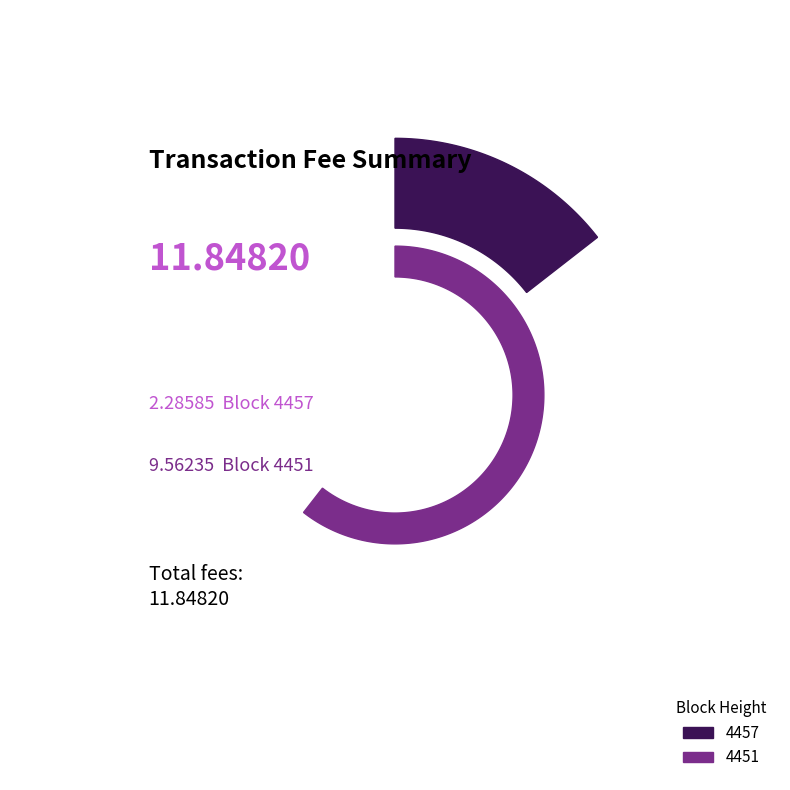

Rank the categories by value from lowest to highest.

4457, 4451